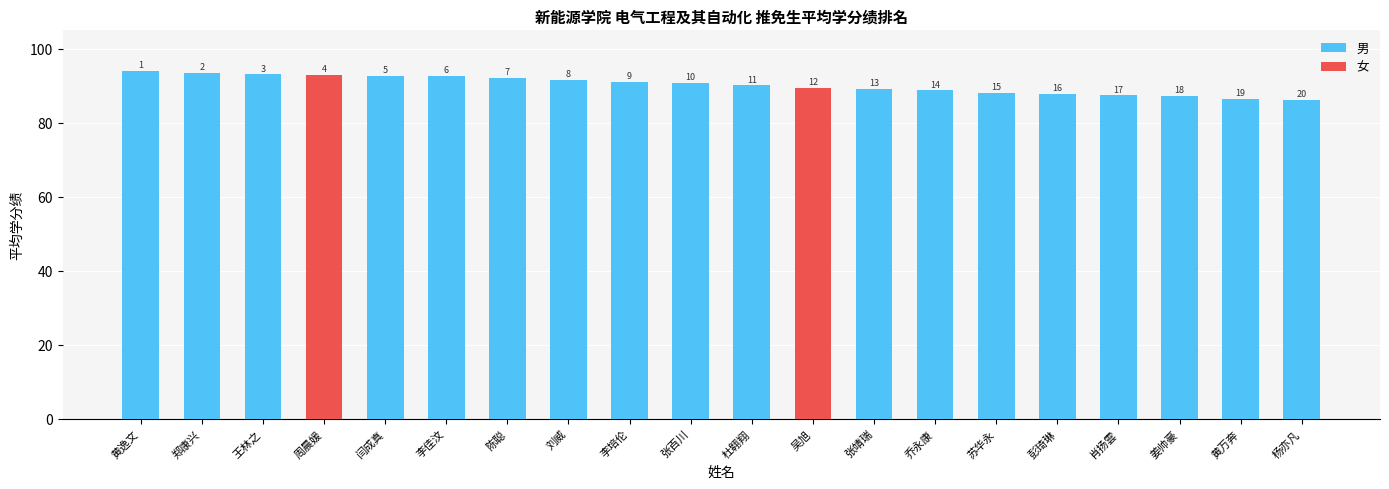

Where is 男 nearest to the value 46?

杨亦凡